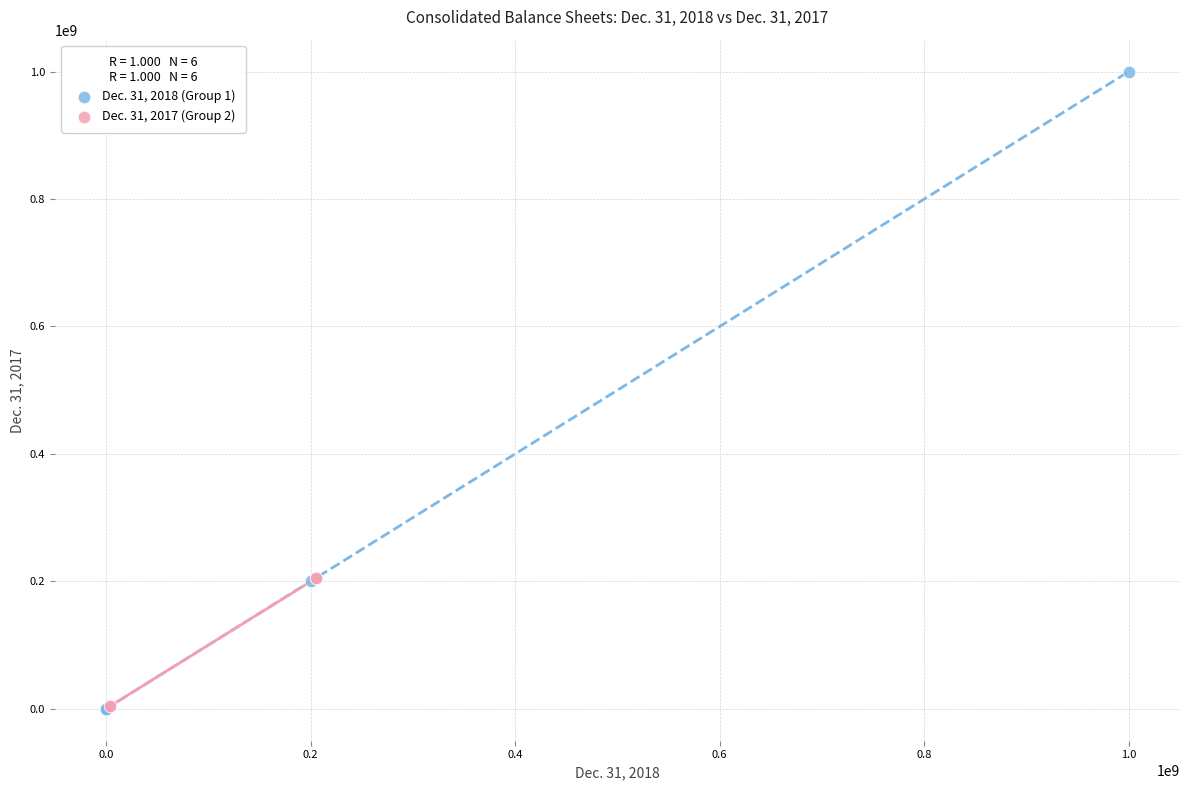

Which series reaches the maximum Y coordinate?

Dec. 31, 2018 (Group 1)